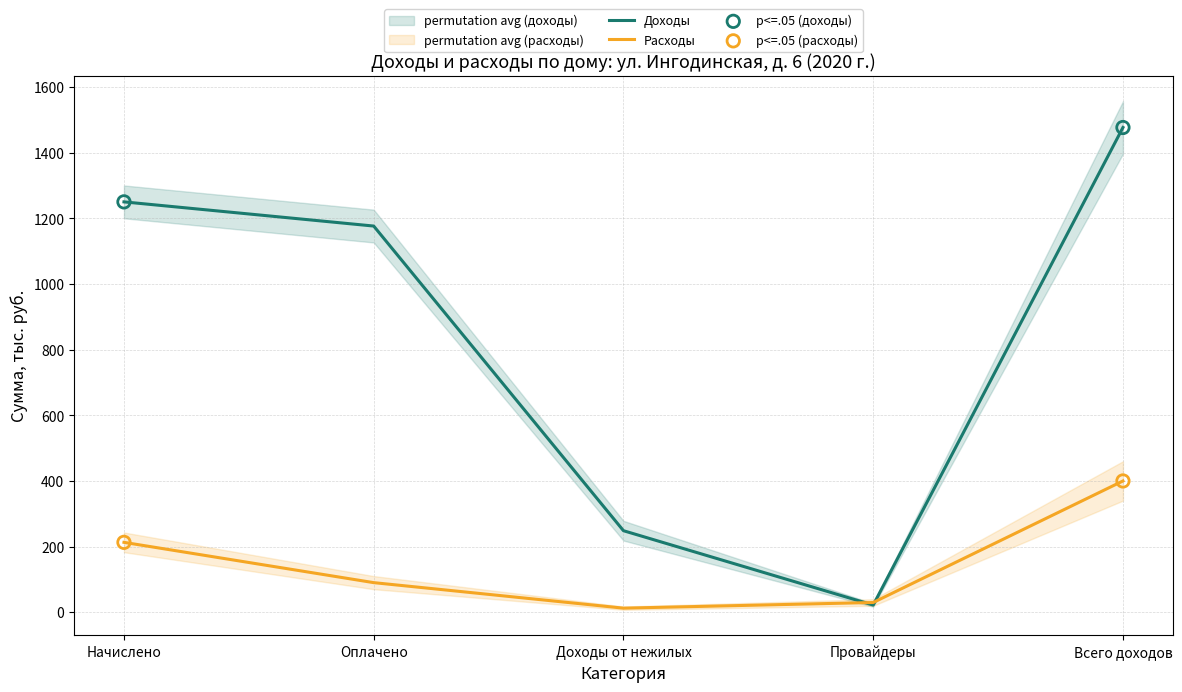

Which series has the largest Y range (max minus min)?

Доходы (тыс. руб.)